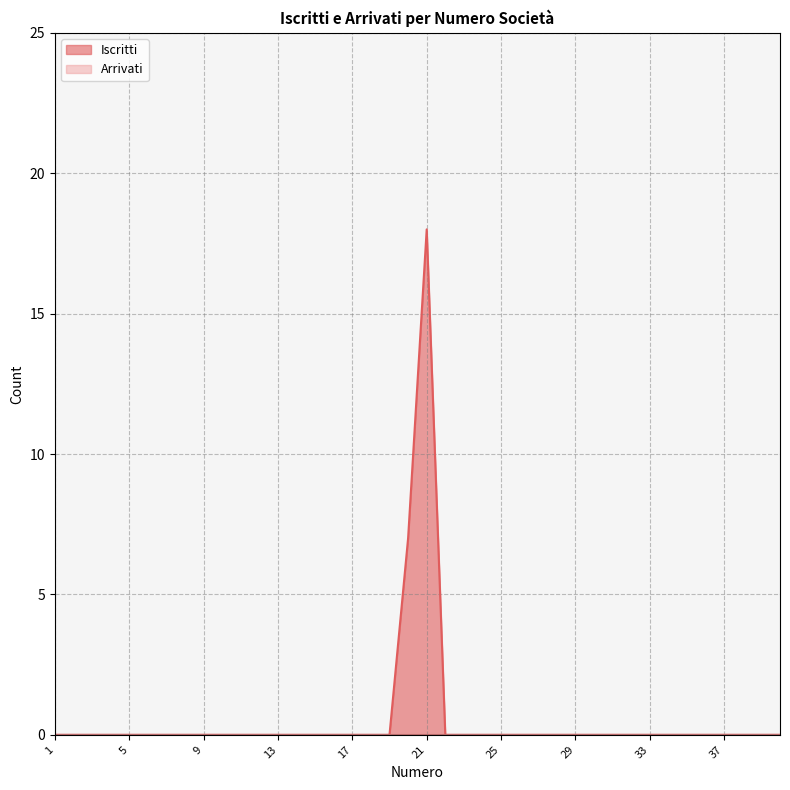

Reading left to right, list all the values displayed in this chart.

0	0	0	0	0	0	0	0	0	0	0	0	0	0	0	0	0	0	0	7	18	0	0	0	0	0	0	0	0	0	0	0	0	0	0	0	0	0	0	0